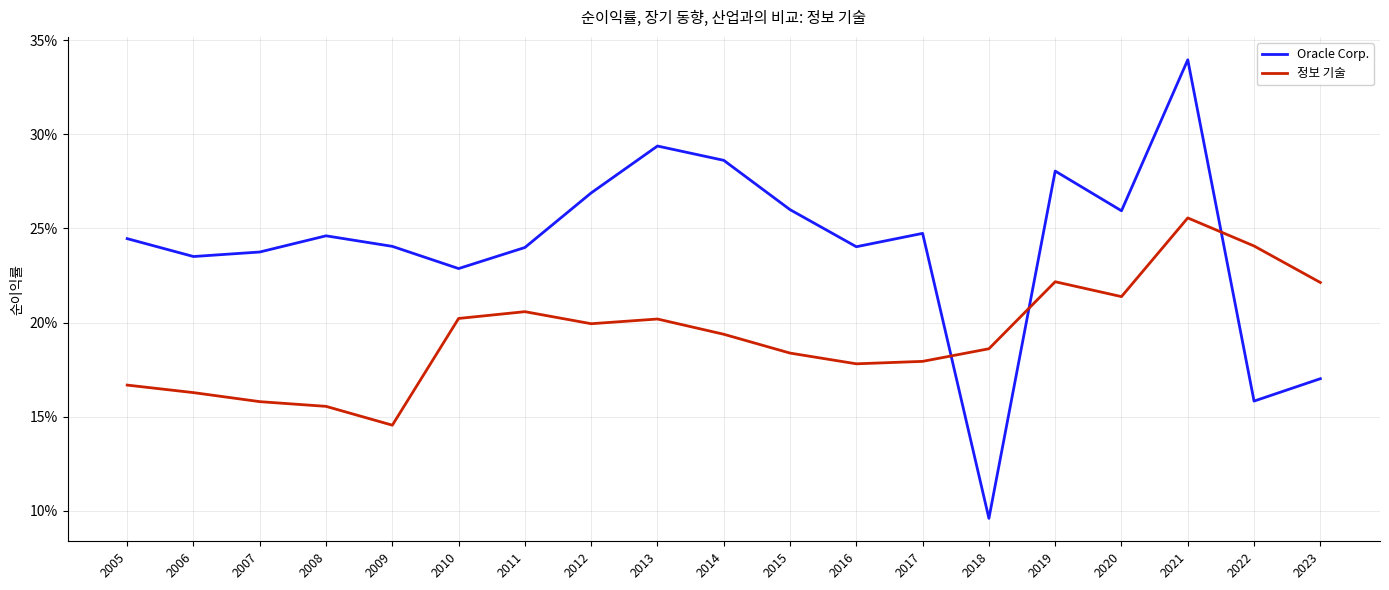

Reading left to right, what are all the values shown in this chart?

Oracle Corp.: 0.2	0.2	0.2	0.2	0.2	0.2	0.2	0.3	0.3	0.3	0.3	0.2	0.2	0.1	0.3	0.3	0.3	0.2	0.2
정보 기술: 0.2	0.2	0.2	0.2	0.1	0.2	0.2	0.2	0.2	0.2	0.2	0.2	0.2	0.2	0.2	0.2	0.3	0.2	0.2